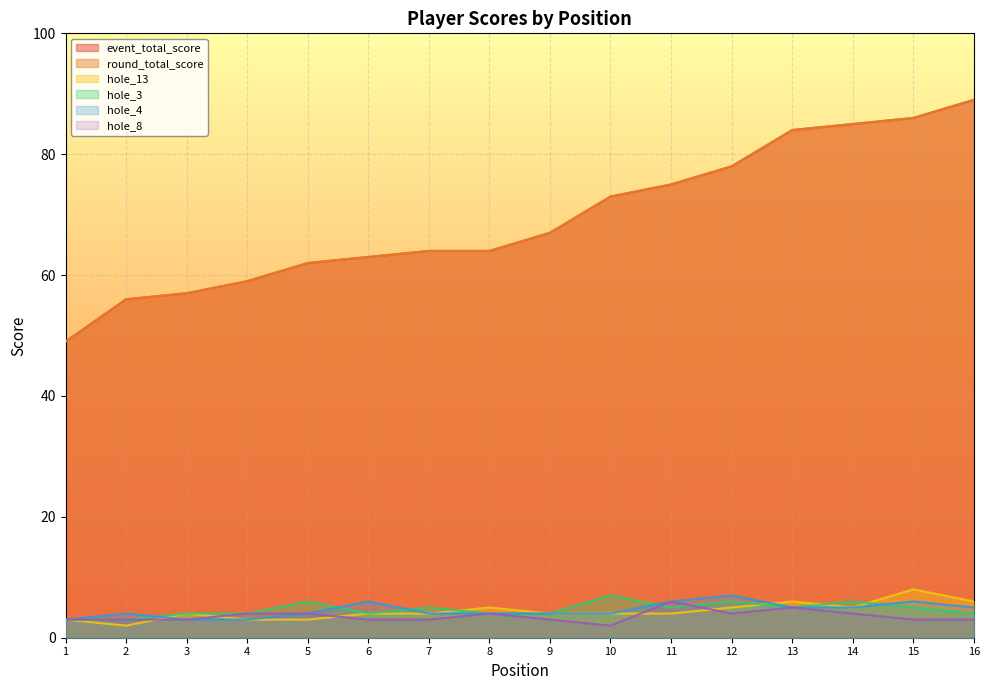

True or false: hole_4 has more than 0 points higher than both neighbors.

True